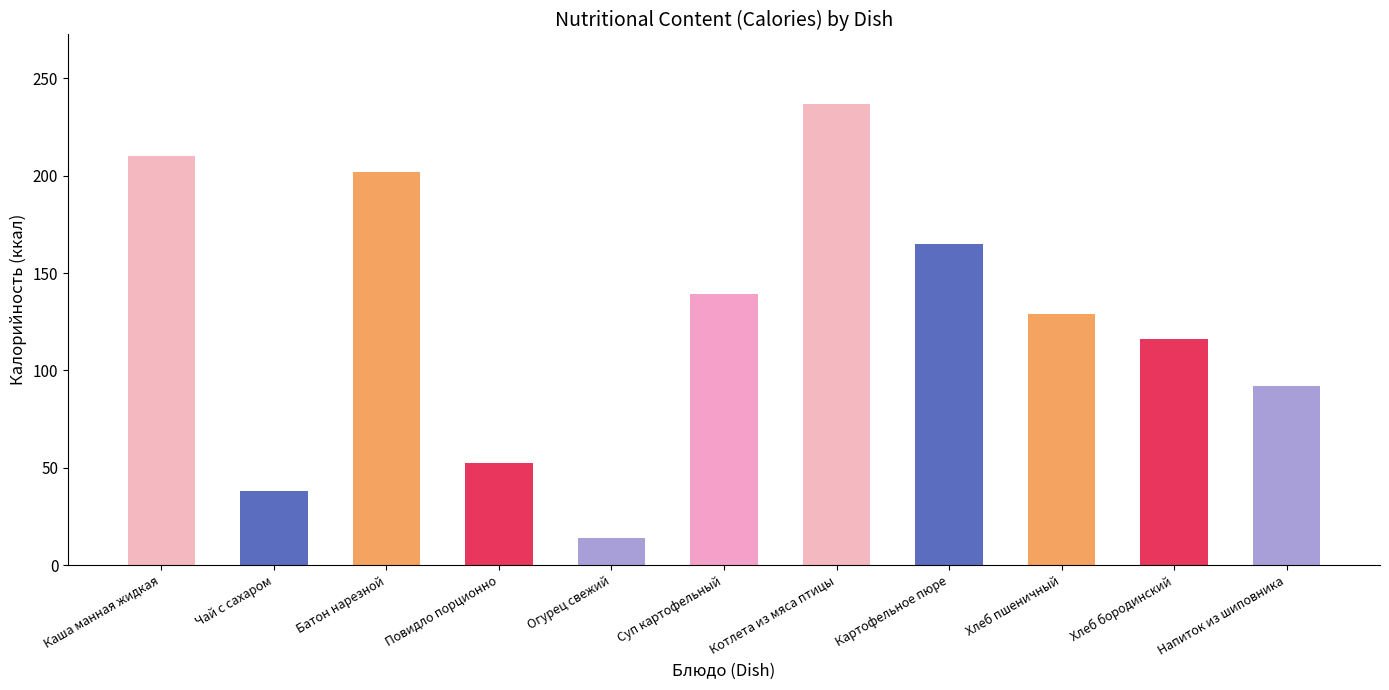

What position from the right is Каша манная жидкая?

11